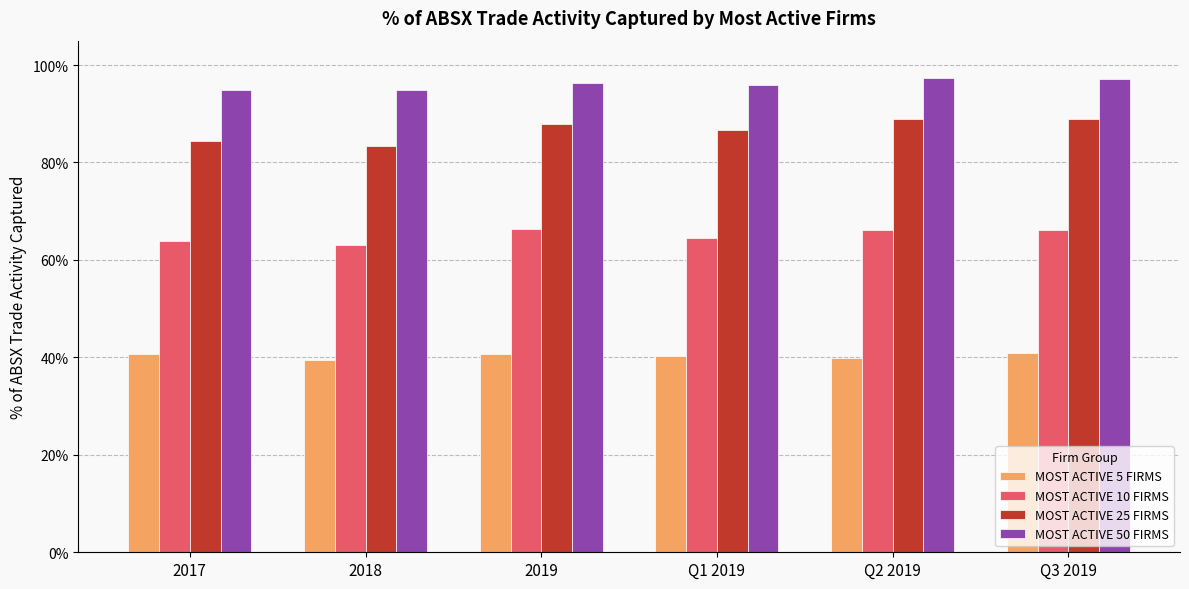

Rank the series at Q1 2019 from lowest to highest value.

MOST ACTIVE 5 FIRMS, MOST ACTIVE 10 FIRMS, MOST ACTIVE 25 FIRMS, MOST ACTIVE 50 FIRMS